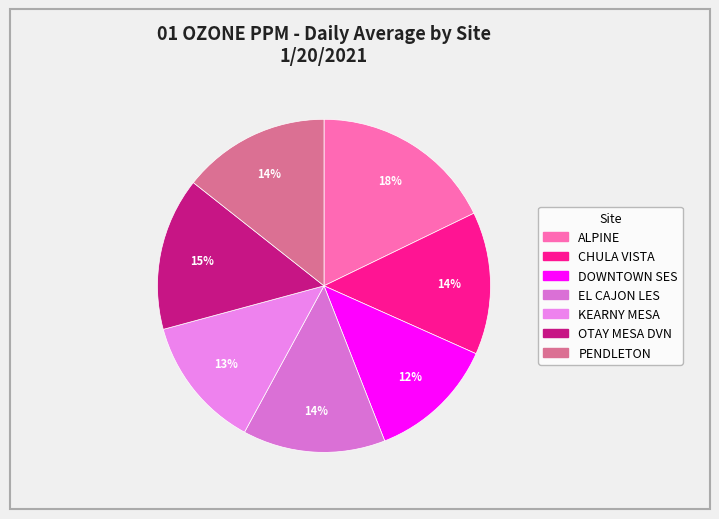

Does PENDLETON account for over 50% of the chart?

No